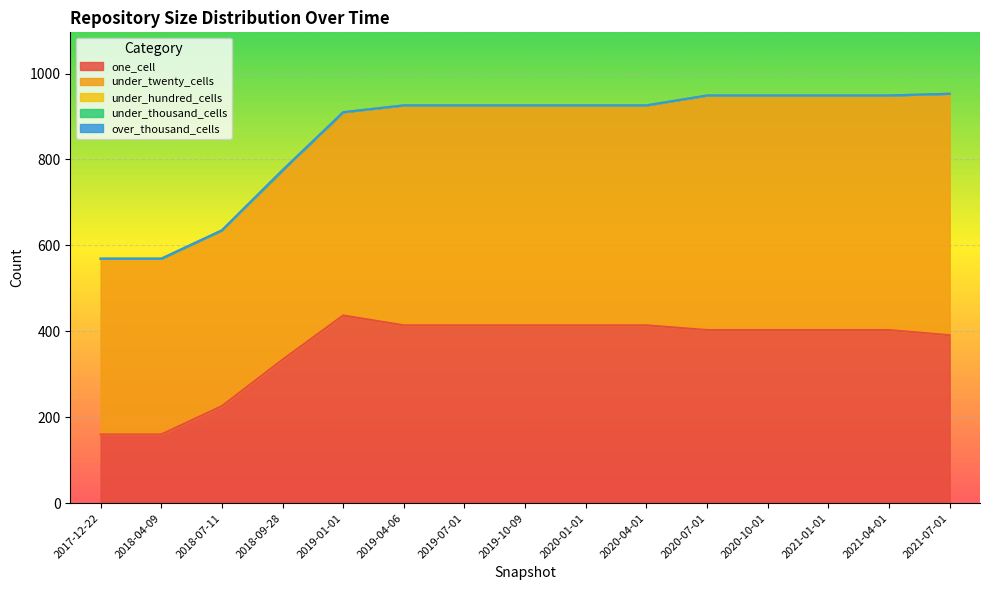

Which category has the highest value in the under_thousand_cells series?

2017-12-22